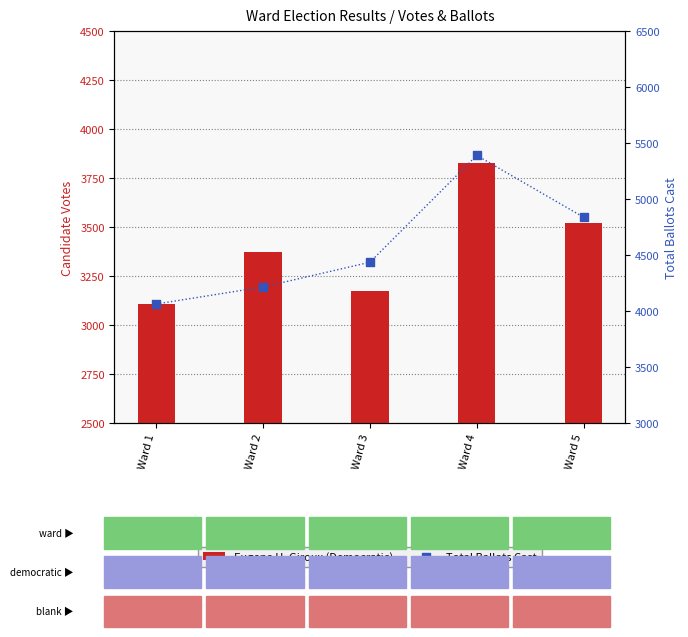

What are all the series names shown in the legend?

Eugene H. Giroux (Democratic), Total Ballots Cast